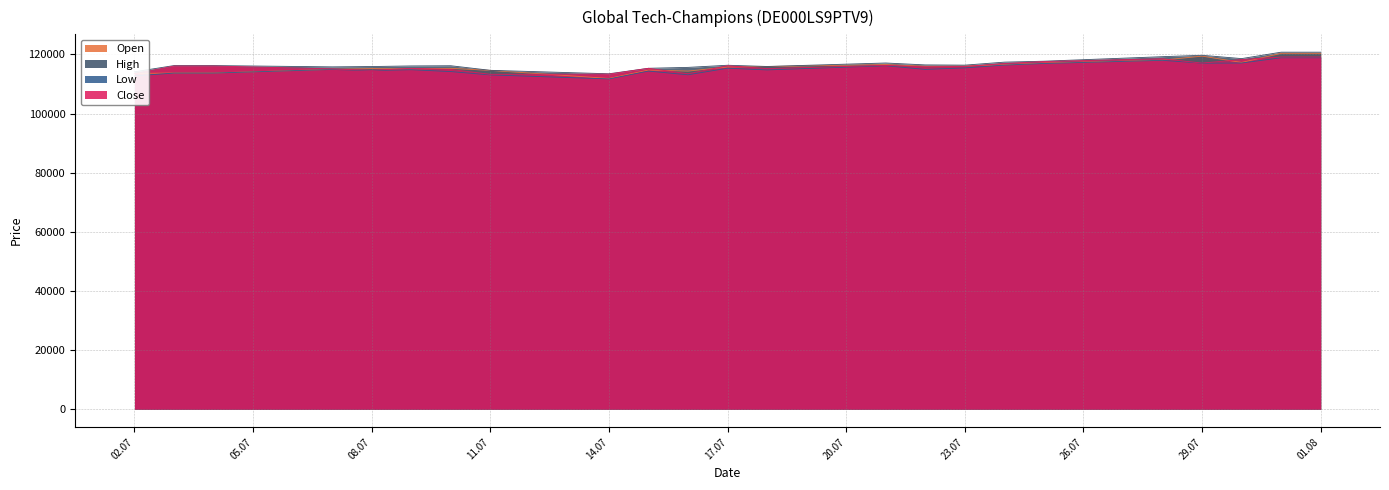

What is the minimum value shown in the chart?

111730